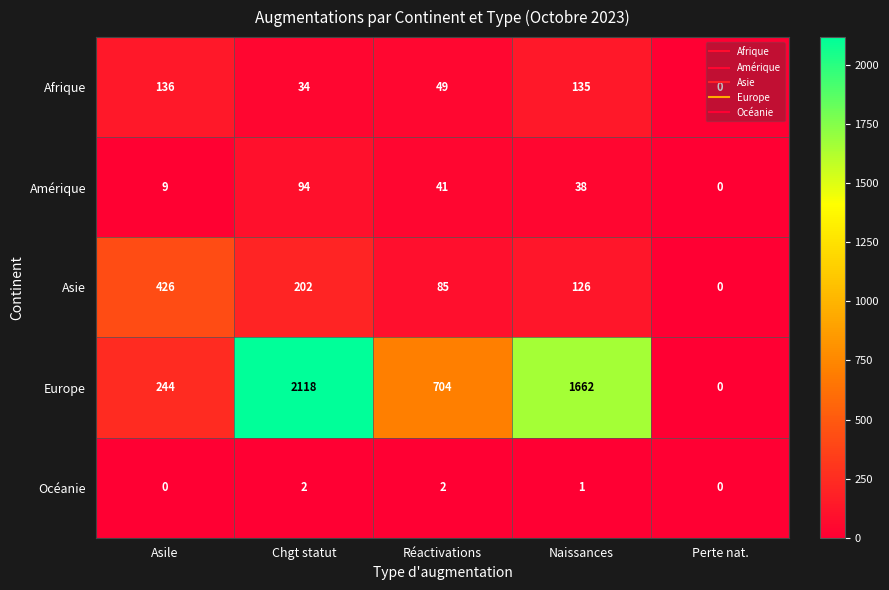

Where does the Afrique series first go above 49?

Asile